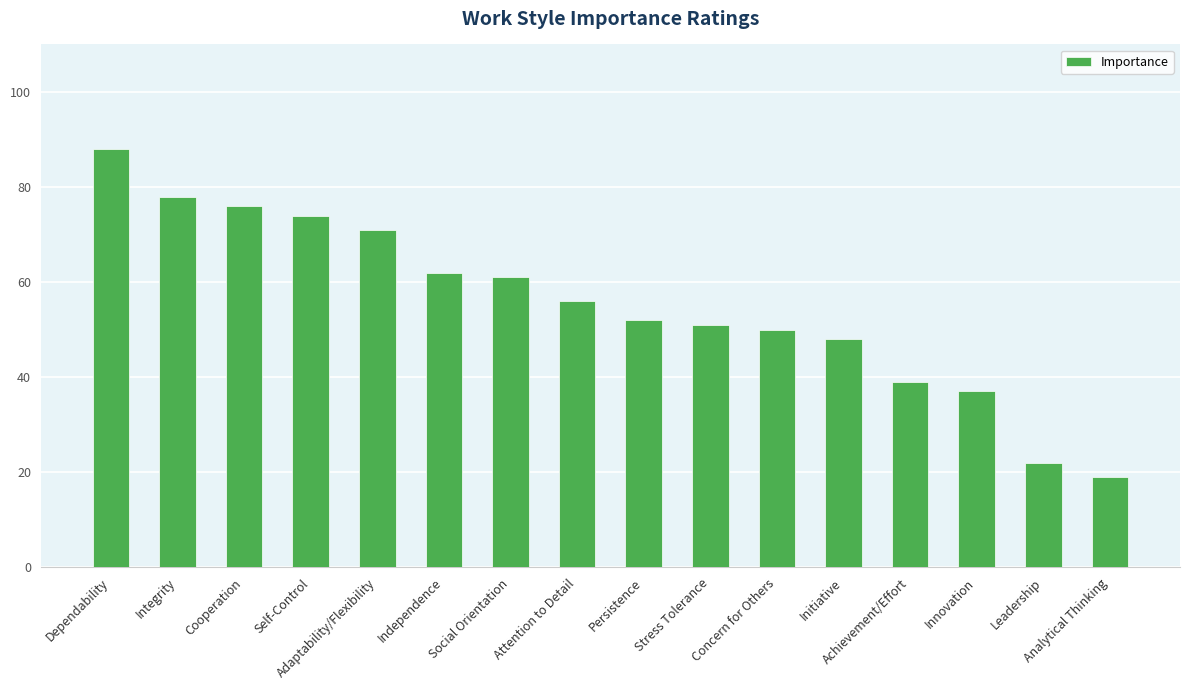

What is the difference between the values at Innovation and Dependability?

51